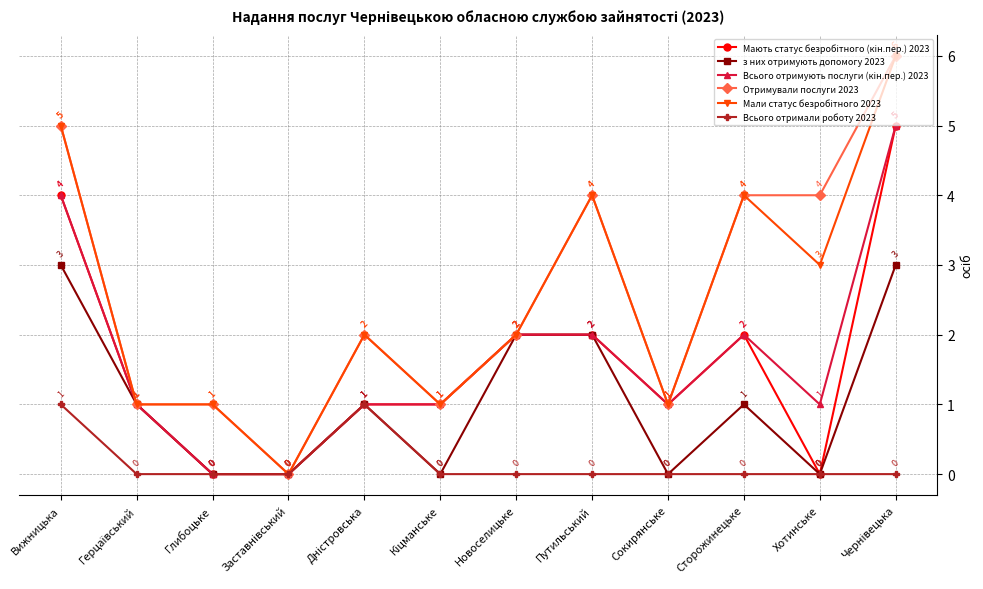

What is the maximum value for Отримували послуги 2023?

6